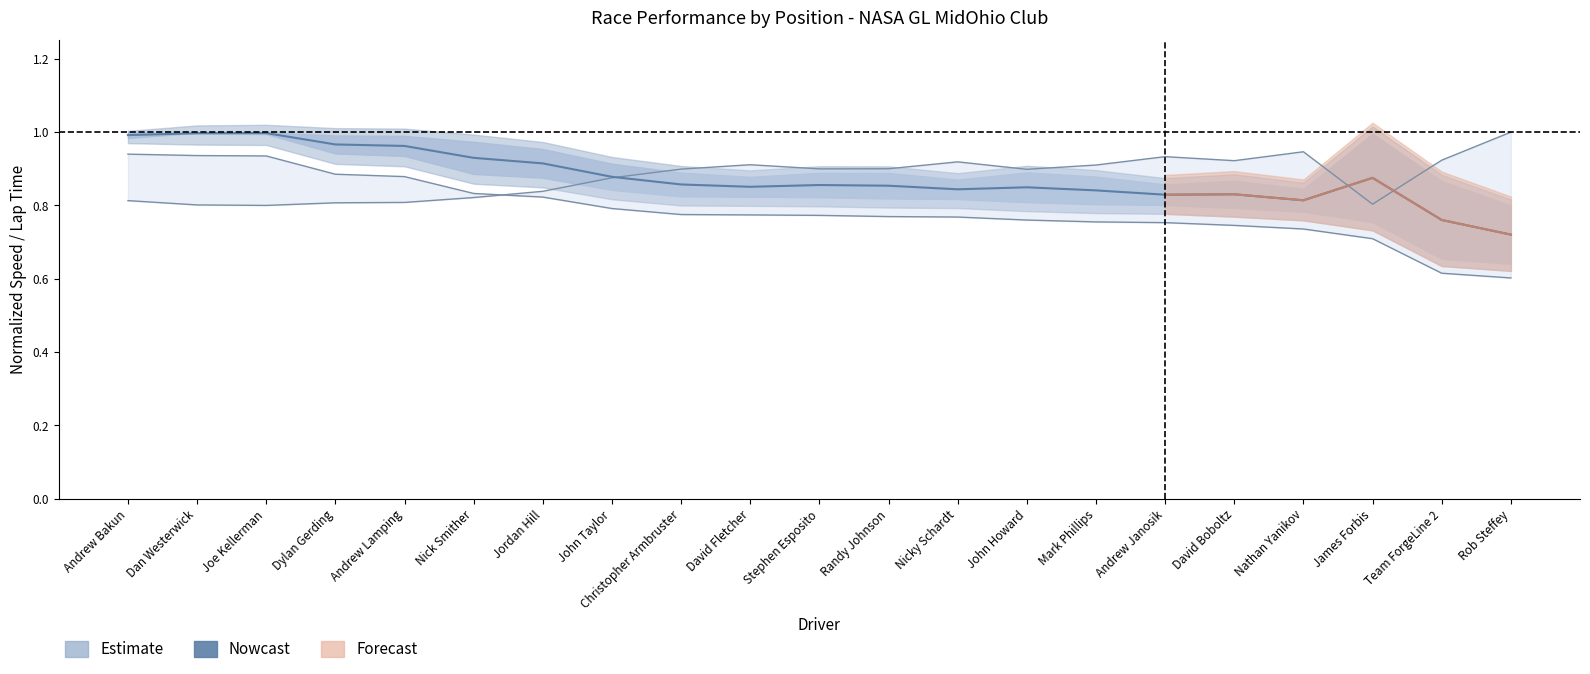

Reading left to right, transcribe all the data shown in this chart.

Andrew Bakun=1.0	Dan Westerwick=1.0	Joe Kellerman=1.0	Dylan Gerding=1.0	Andrew Lamping=1.0	Nick Smither=0.9	Jordan Hill=0.9	John Taylor=0.9	Christopher Armbruster=0.9	David Fletcher=0.9	Stephen Esposito=0.9	Randy Johnson=0.9	Nicky Schardt=0.8	John Howard=0.8	Mark Phillips=0.8	Andrew Janosik=0.8	David Boboltz=0.8	Nathan Yanikov=0.8	James Forbis=0.9	Team ForgeLine 2=0.8	Rob Steffey=0.7